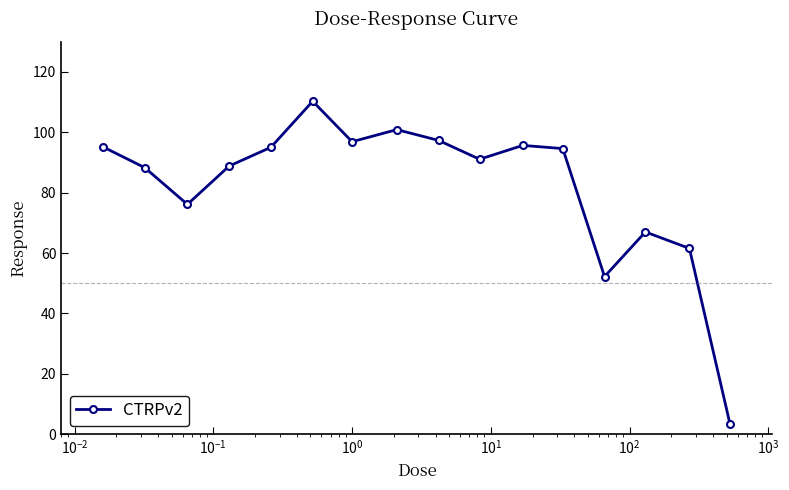

What is the greatest value displayed?

110.3